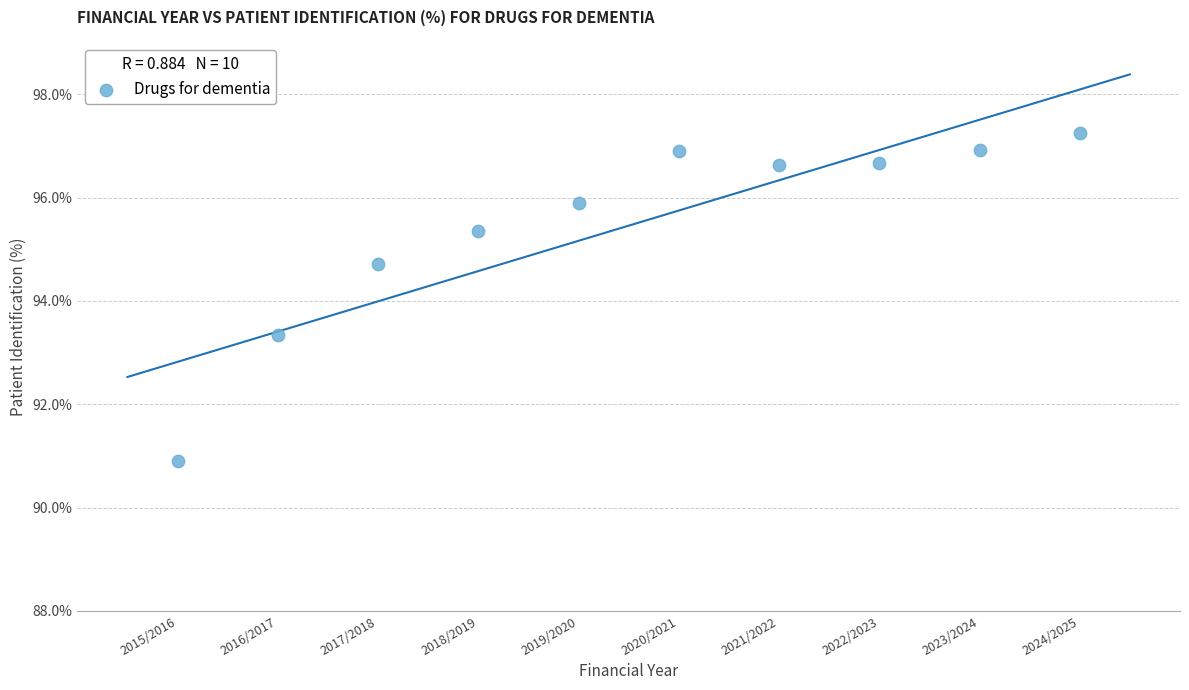

What is the range of Y values (max minus min)?

6.3